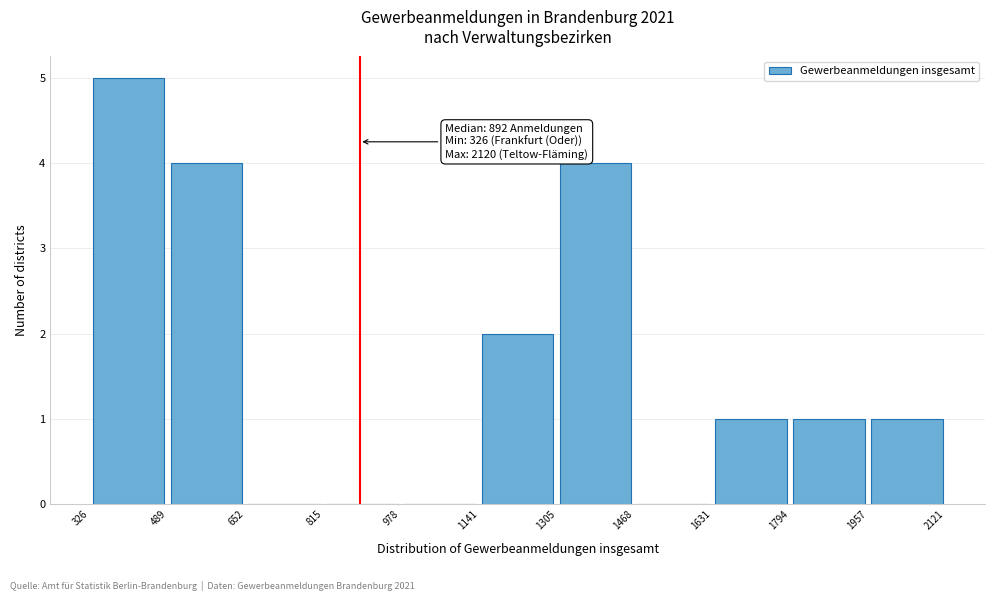

Over which range of the x-axis is the bar tallest?

326 to 489